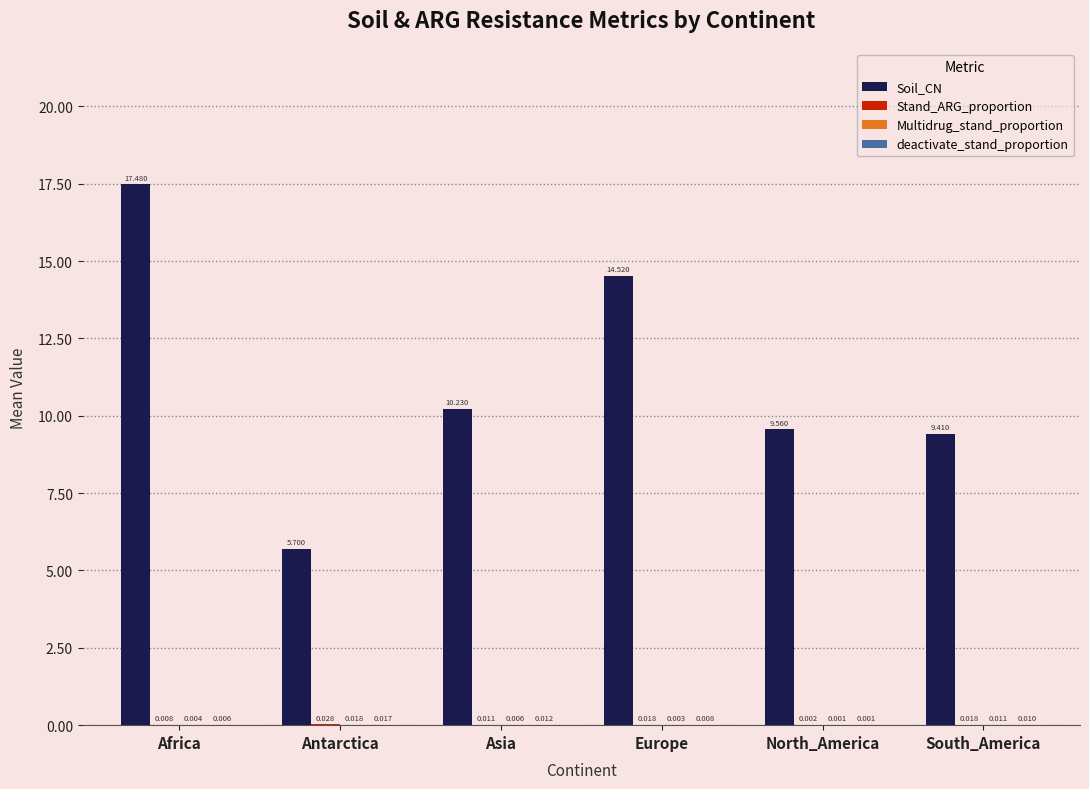

Which series changed the most between Antarctica and Europe?

Soil_CN